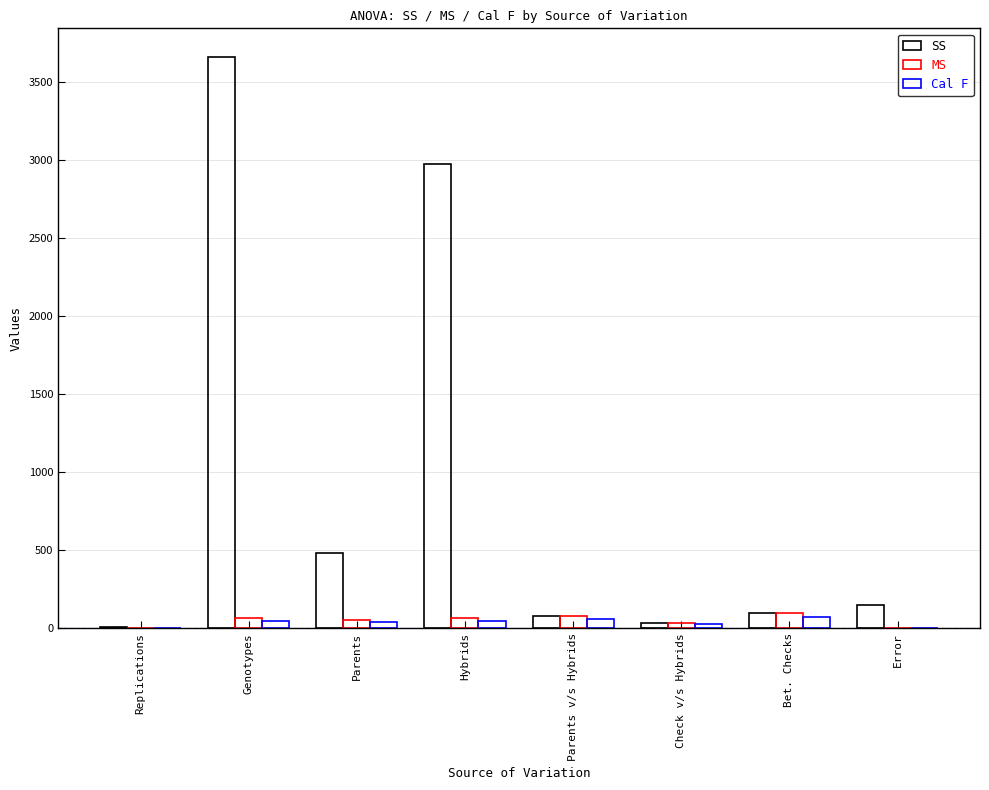

Is it true that Cal F equals -41.6 at Error?

False